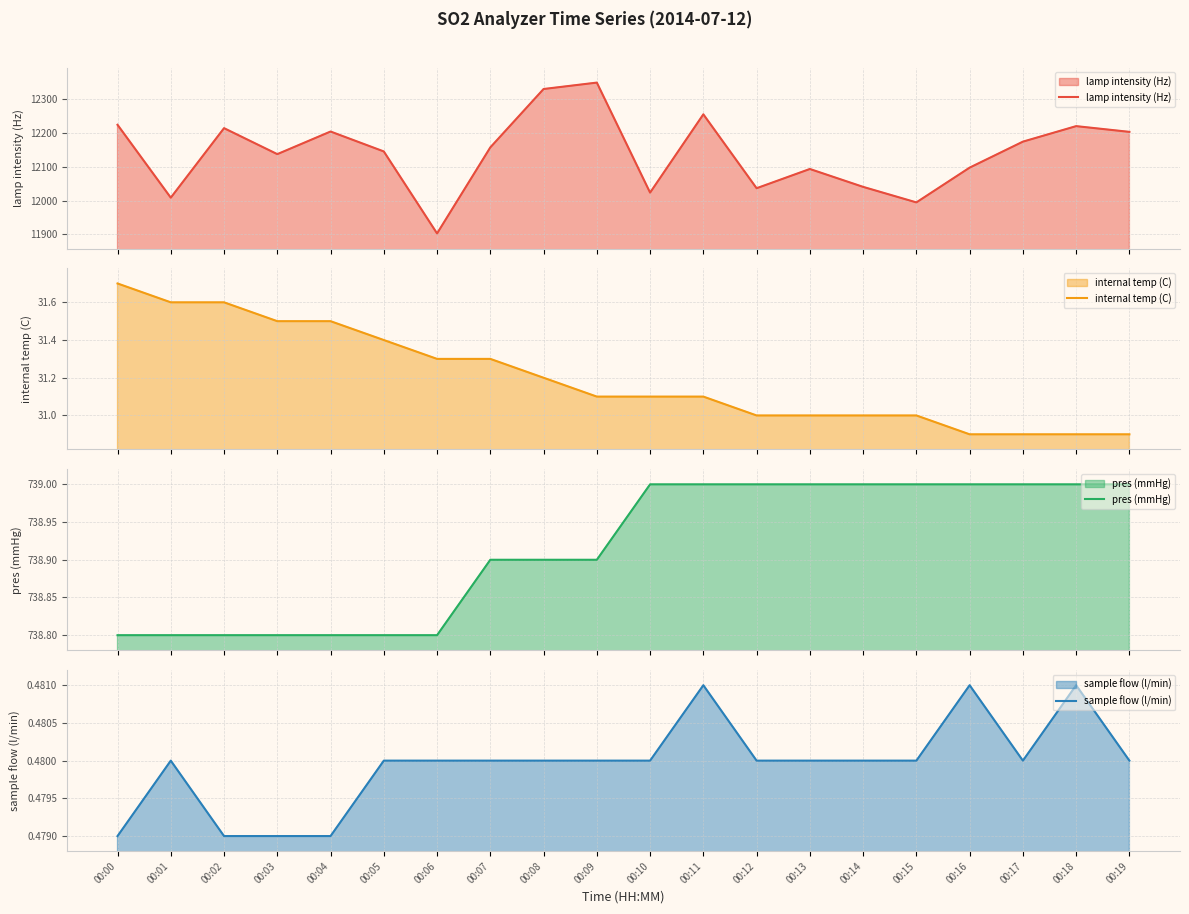

What is the total value across all series at 00:15?

12765.5